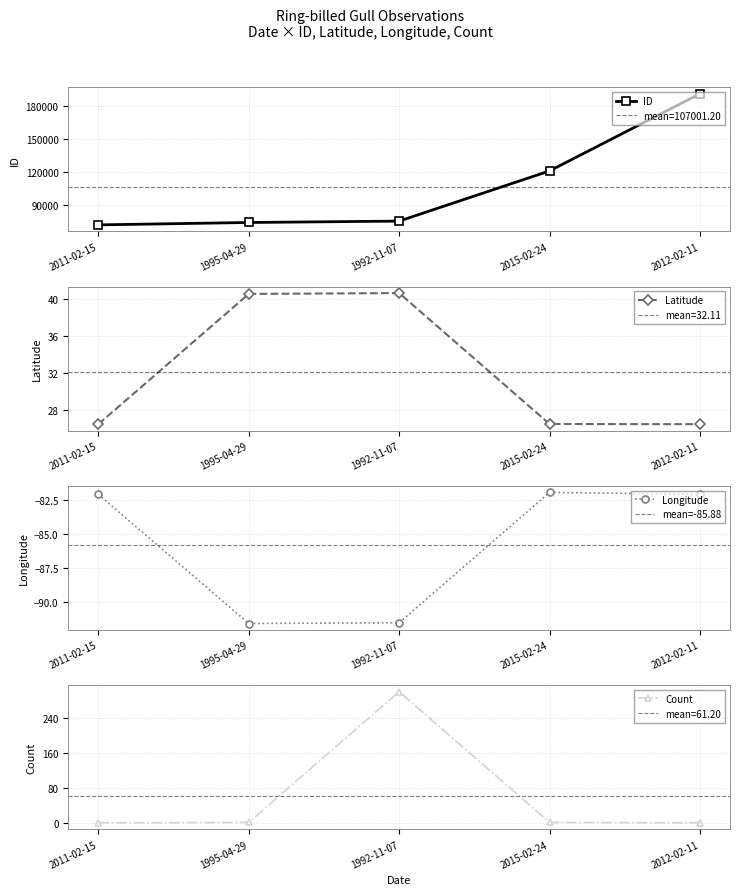

What is the difference between the second highest and second lowest values in the Longitude series?

9.4